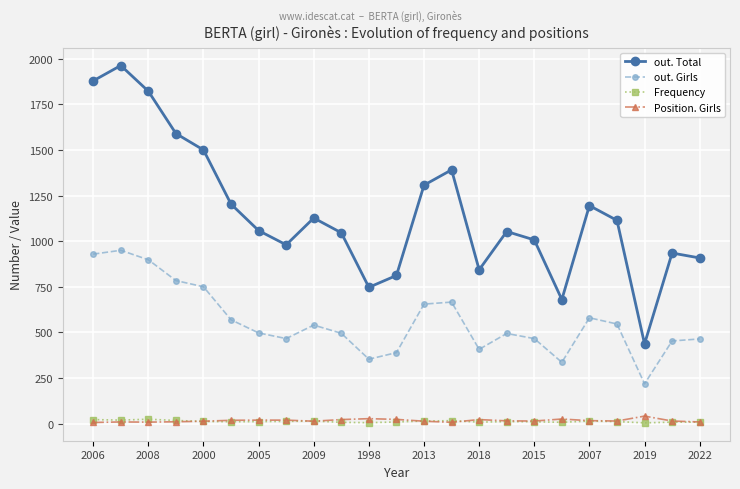

At how many categories does at least one series exceed 181?

23